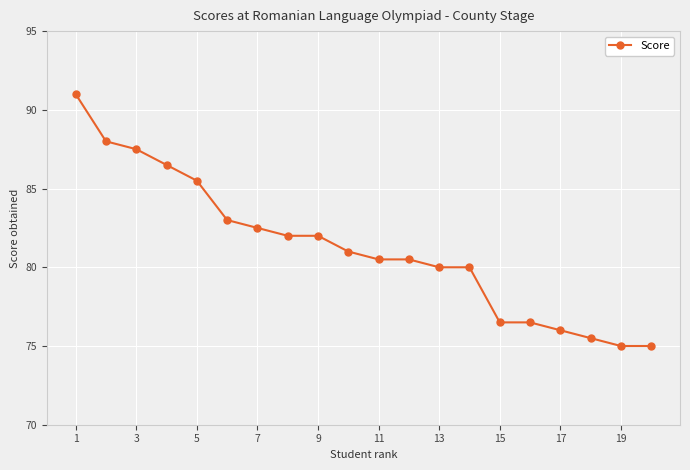

What is the sum of all values?

1624.5